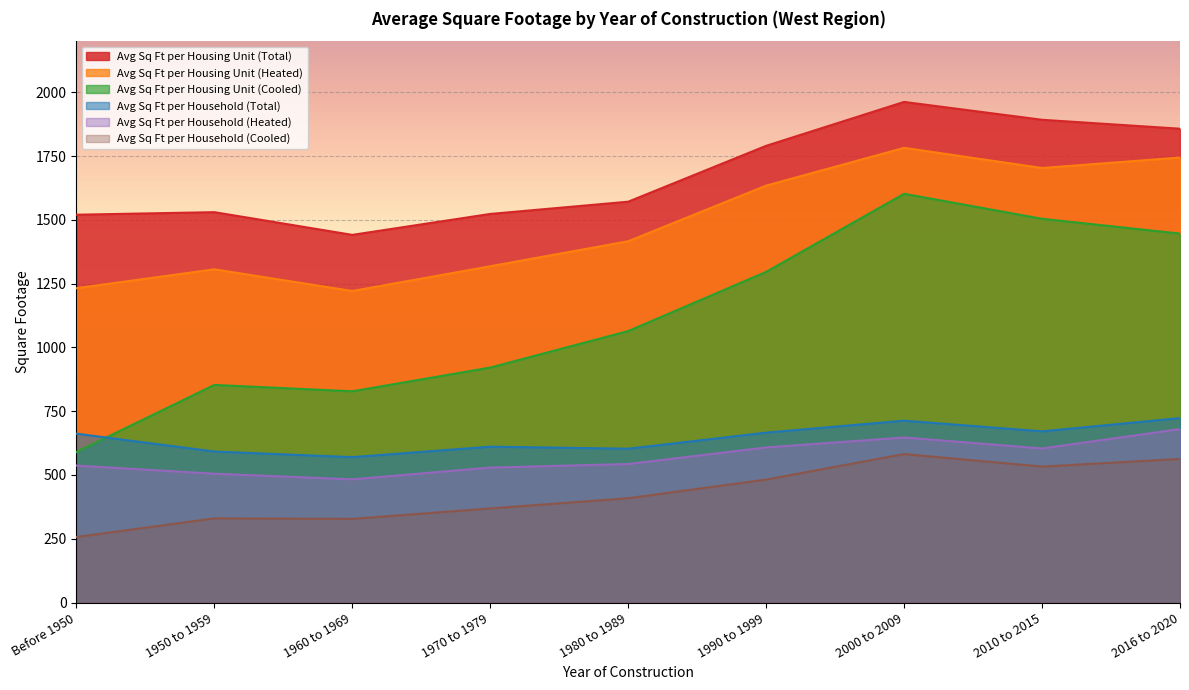

What is the difference between the highest and lowest values at 1960 to 1969?

1113